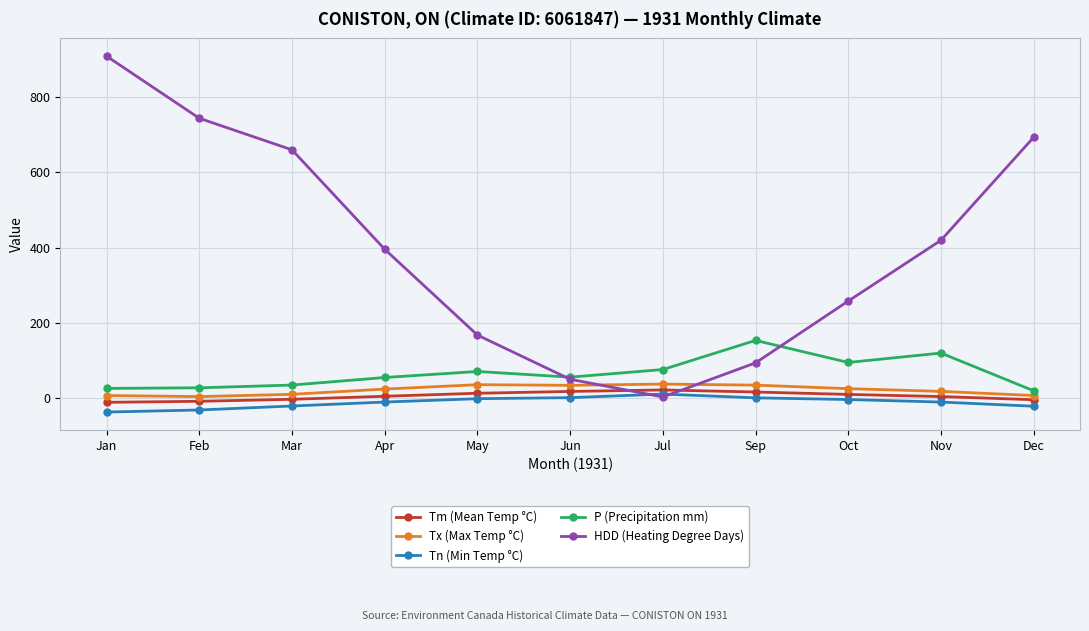

At which label does P (Precipitation mm) reach its peak?

Sep